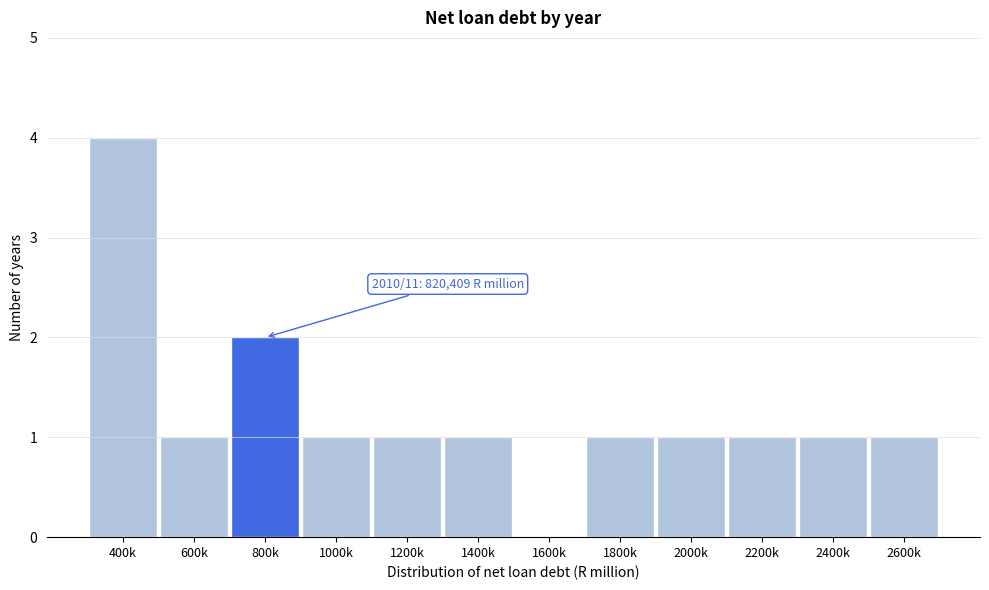

Reading left to right, what are all the values shown in this chart?

400k=4	600k=1	800k=2	1000k=1	1200k=1	1400k=1	1600k=0	1800k=1	2000k=1	2200k=1	2400k=1	2600k=1